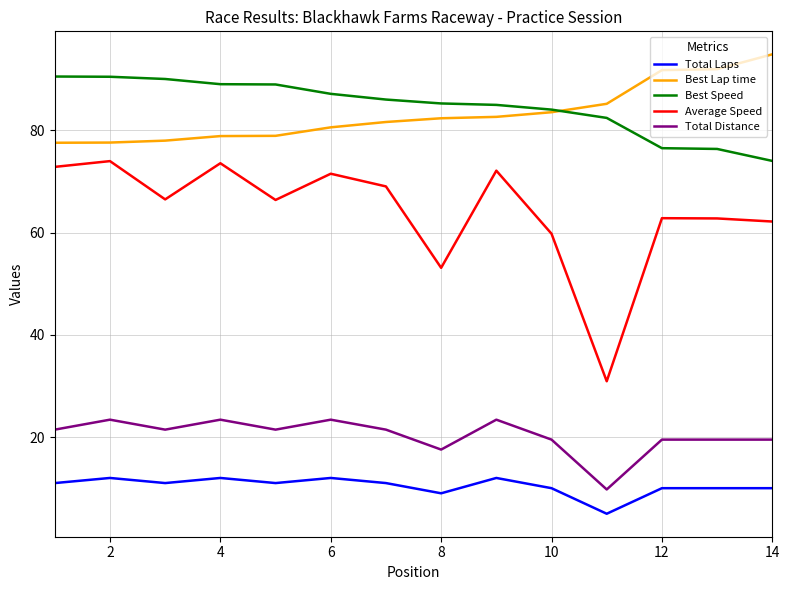

True or false: Best Lap time and Total Laps cross at least once.

False